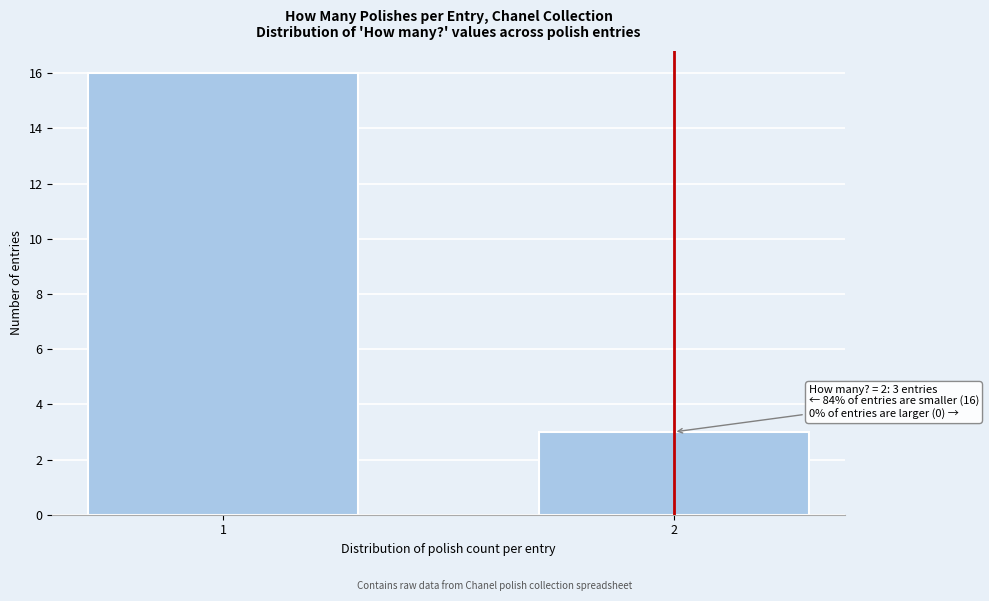

Reading left to right, list all the values displayed in this chart.

16	3